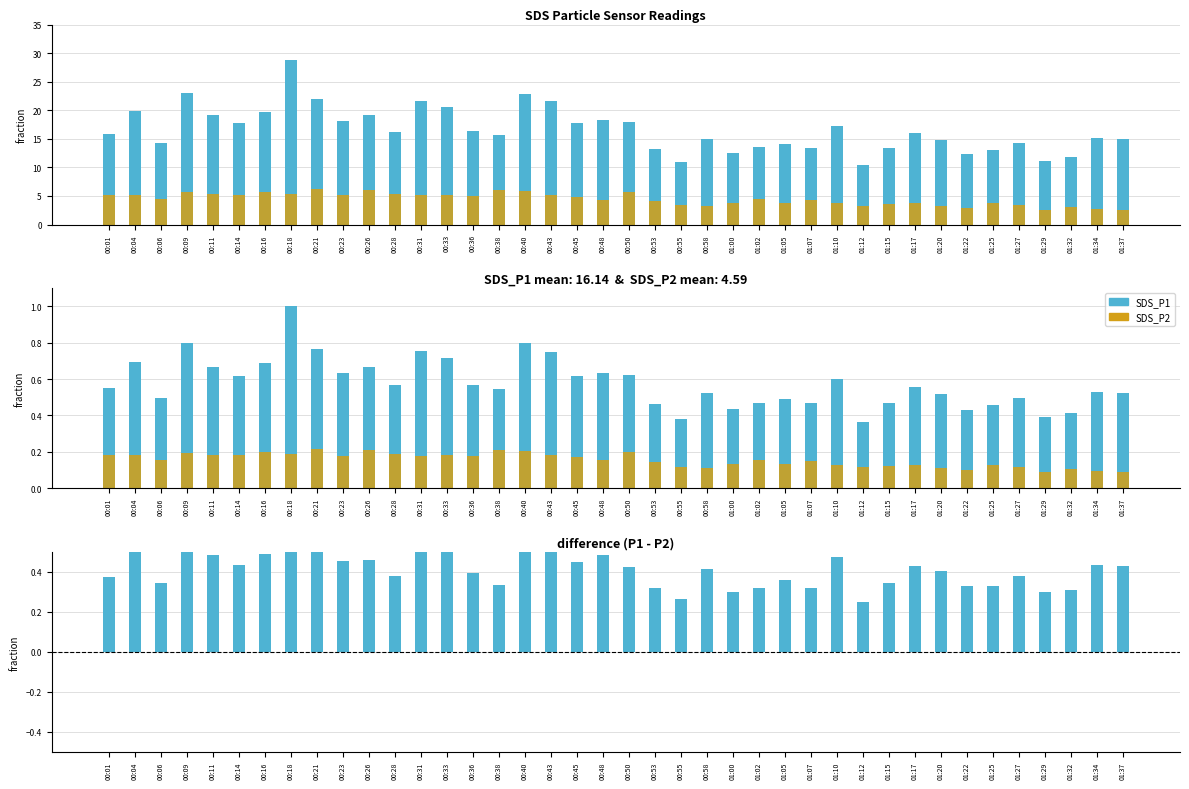

What is the difference between the SDS_P1 values at 00:31 and 00:01?

0.2